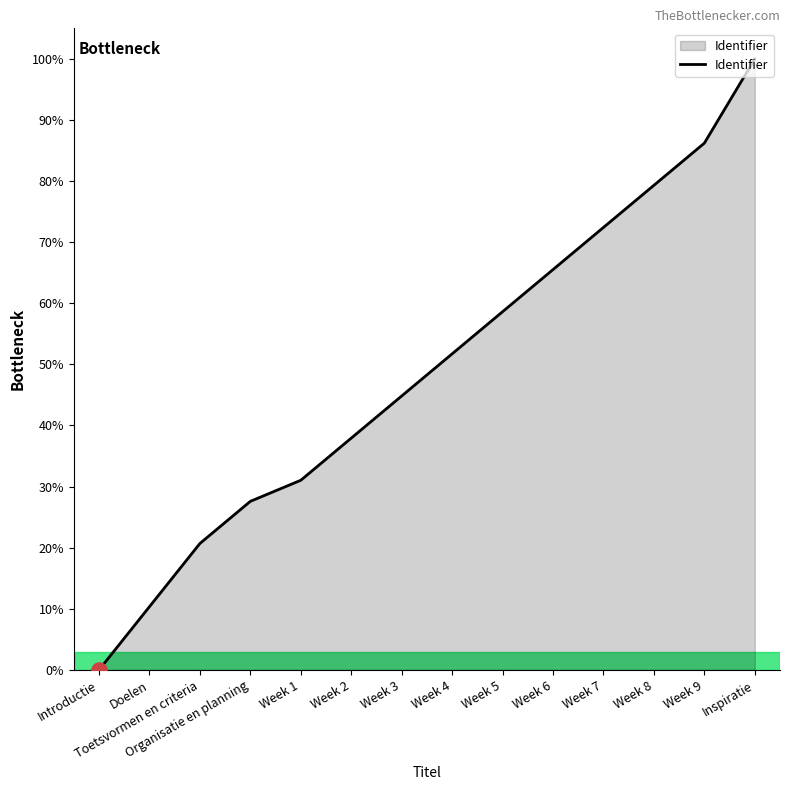

Which has a higher value, Doelen or Toetsvormen en criteria?

Toetsvormen en criteria